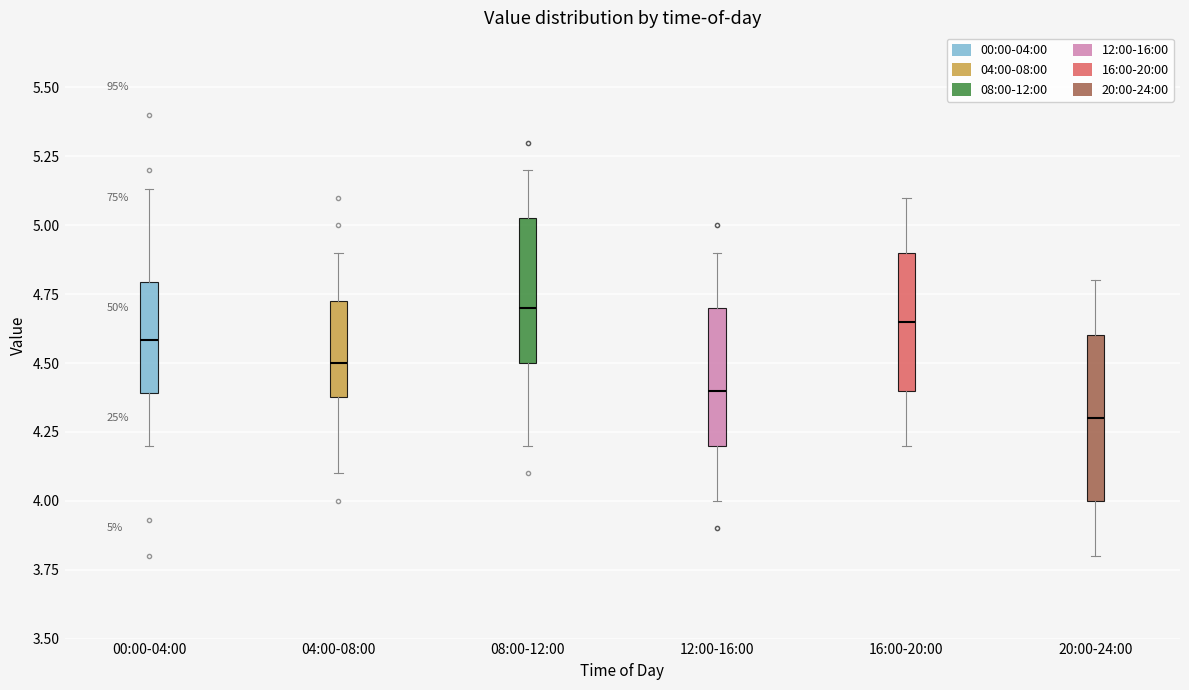

Which box is the tallest, from its lower edge to its upper edge?

20:00-24:00